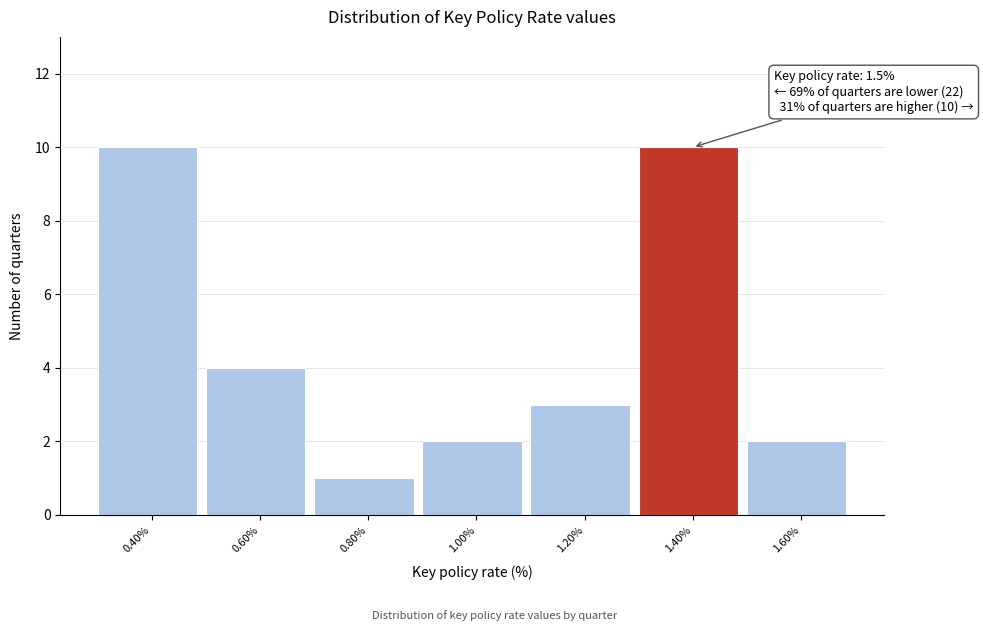

Reading left to right, transcribe all the data shown in this chart.

10	4	1	2	3	10	2